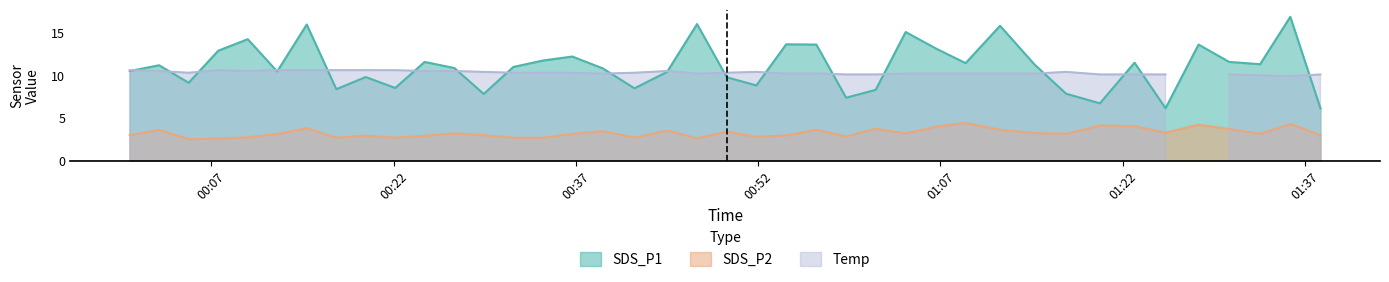

Count the number of categories in the chart.

40